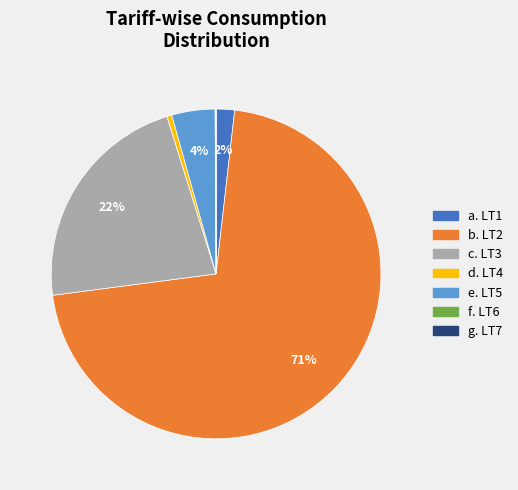

Is there any slice that represents more than half of the pie?

Yes